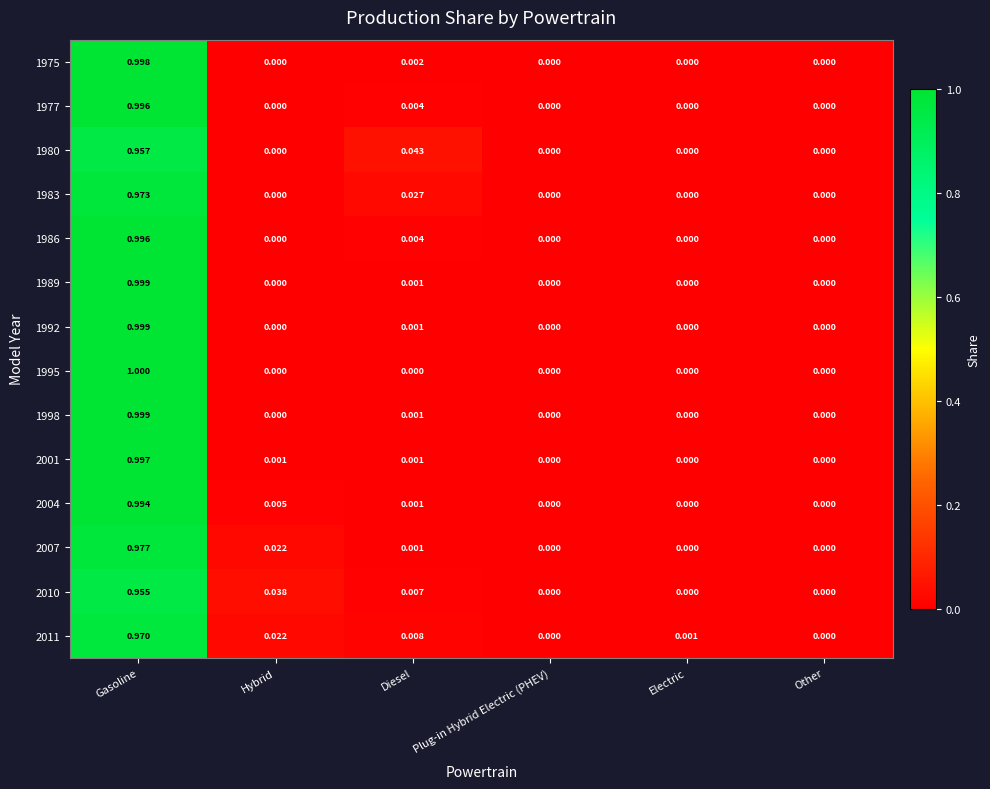

Which category has the highest value in the 2011 series?

Gasoline